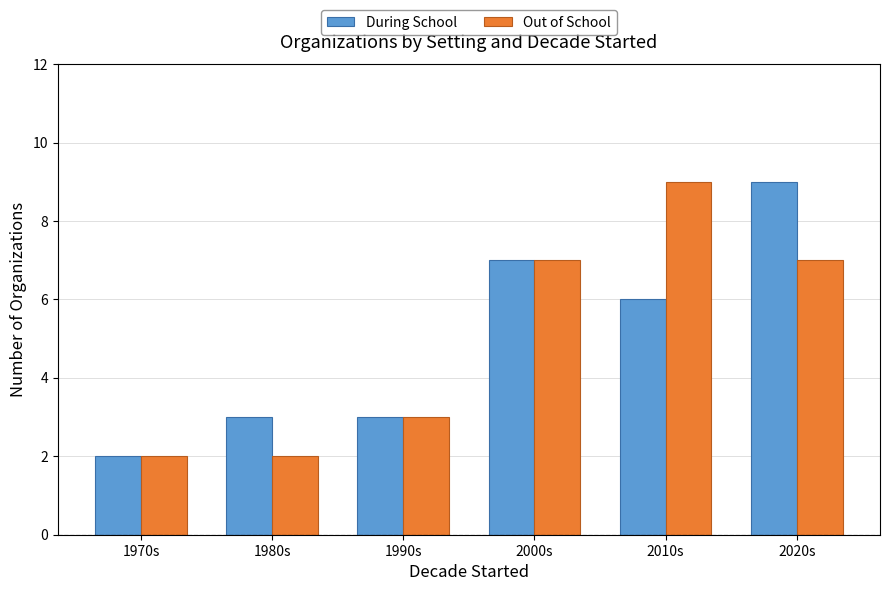

Count the Out of School values in the range 2 to 7.

5